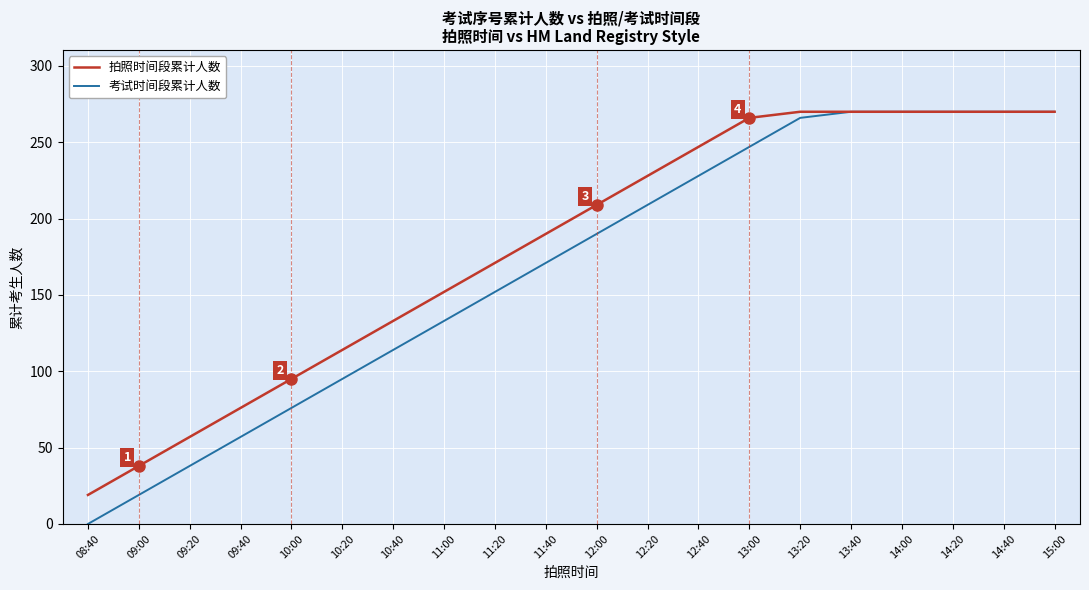

Rank the series by their average value, from lowest to highest.

考试时间段累计人数, 拍照时间段累计人数